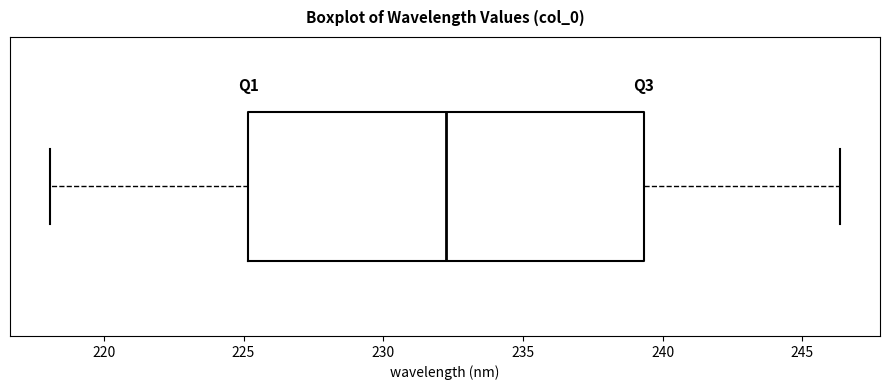

Where is the right edge of the box on the x-axis? The values are not printed on the chart, so give them approximately, as read against the axis.

239.5